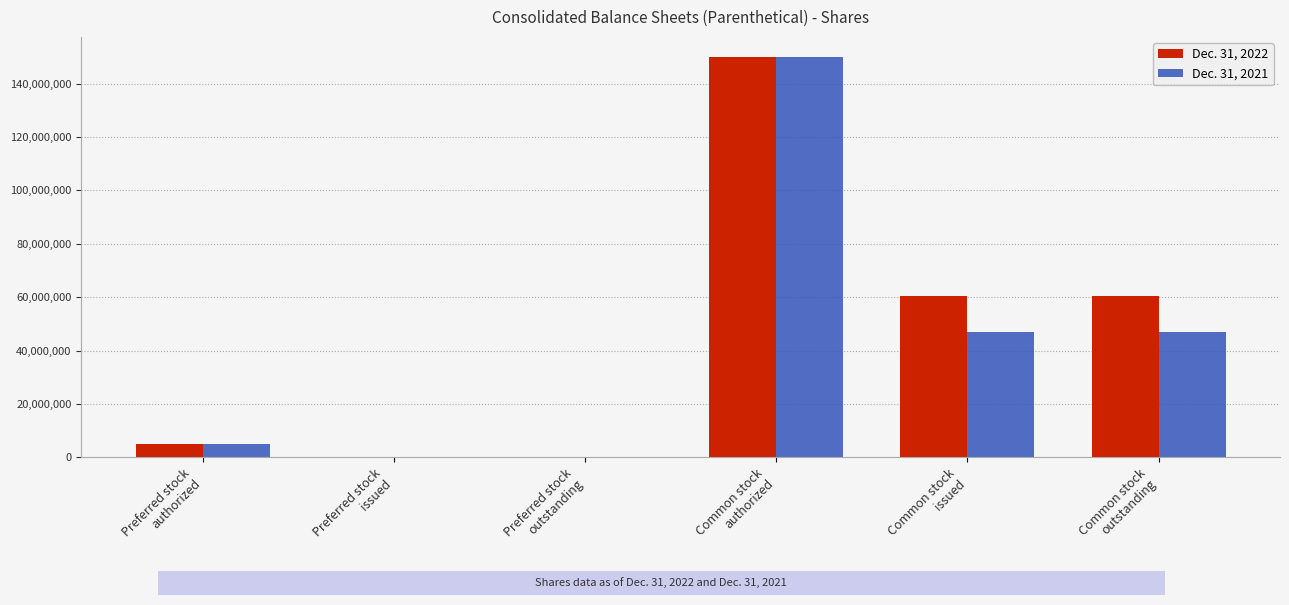

What is the greatest value displayed?

150000000